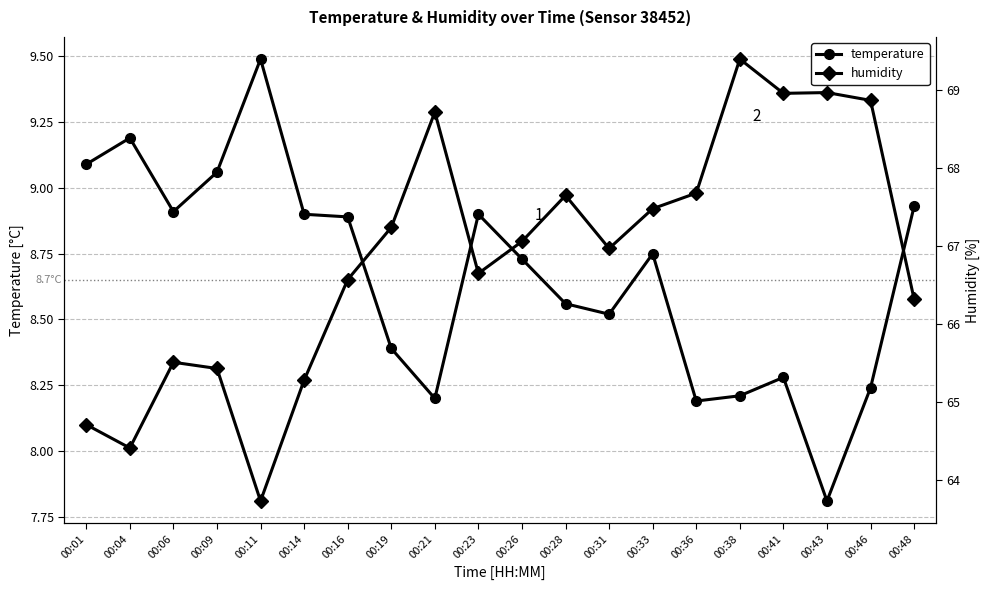

Rank the series by their maximum value, from highest to lowest.

humidity, temperature